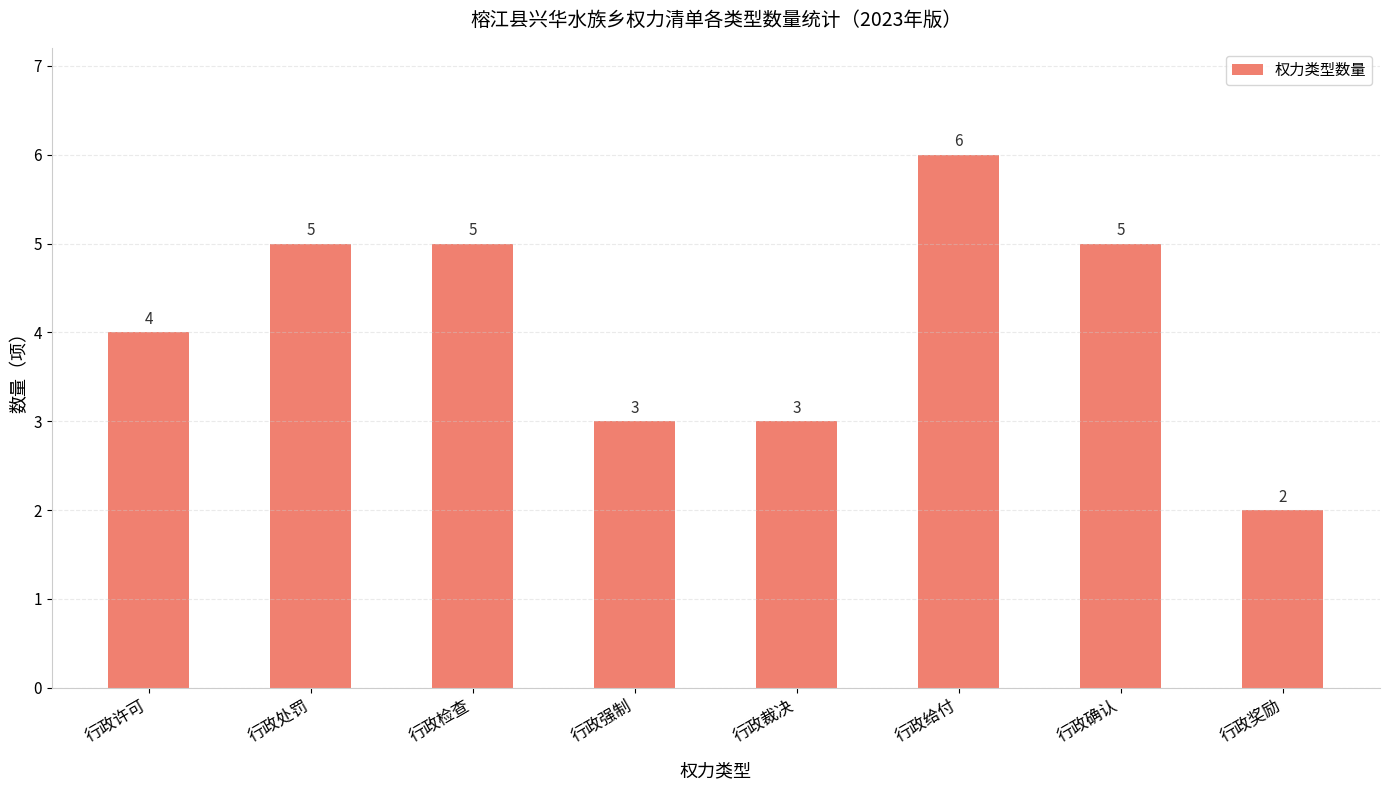

Reading left to right, what are all the values shown in this chart?

行政许可=4	行政处罚=5	行政检查=5	行政强制=3	行政裁决=3	行政给付=6	行政确认=5	行政奖励=2